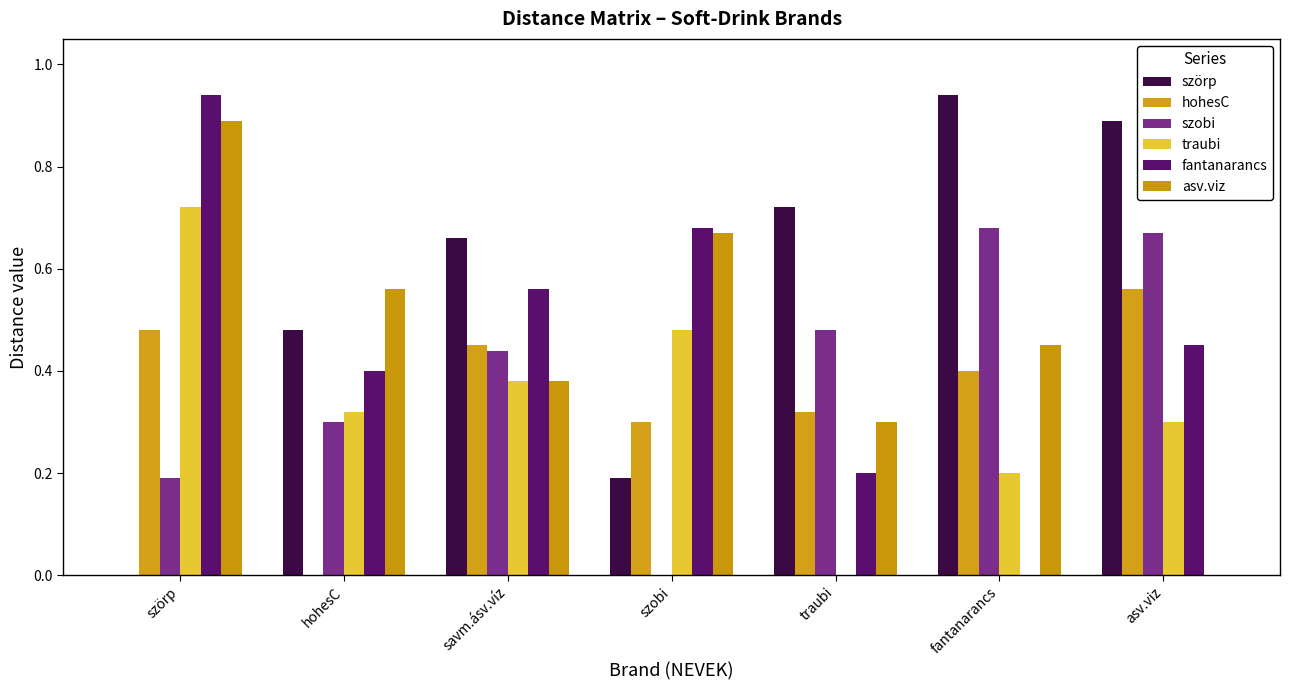

What is the maximum value shown in the chart?

0.9